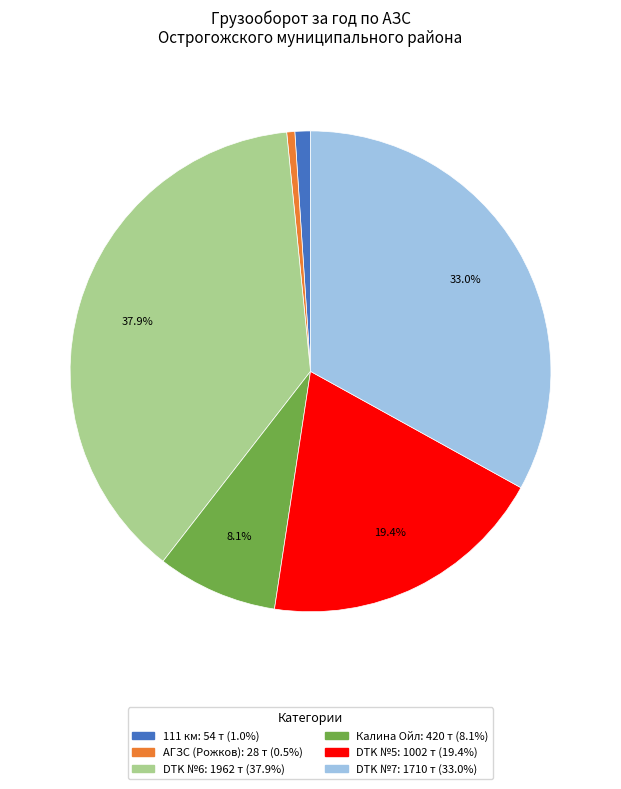

Between DTK №7 and АГЗС (Рожков), which is larger?

DTK №7